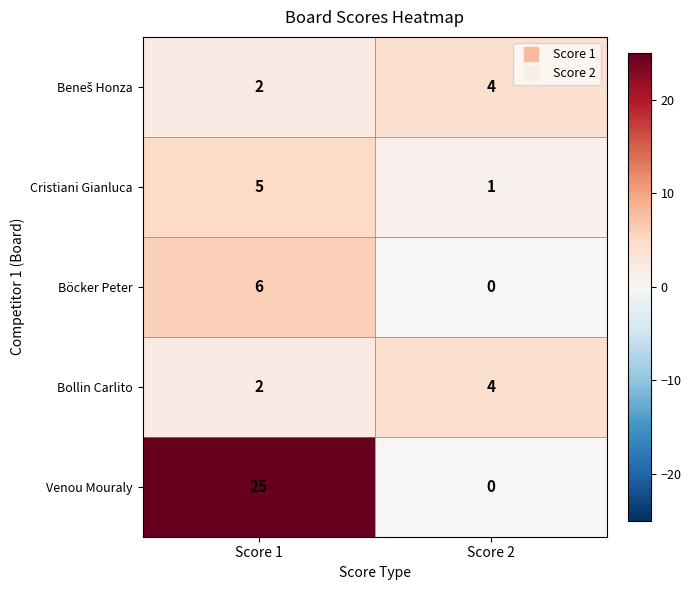

Which label corresponds to the largest value in the chart?

Score 1